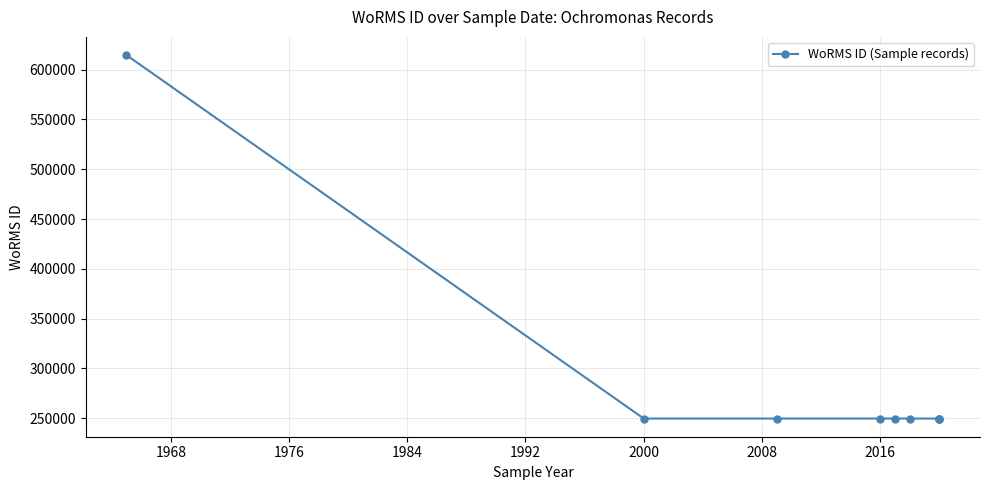

What is the minimum value shown in the chart?

249725